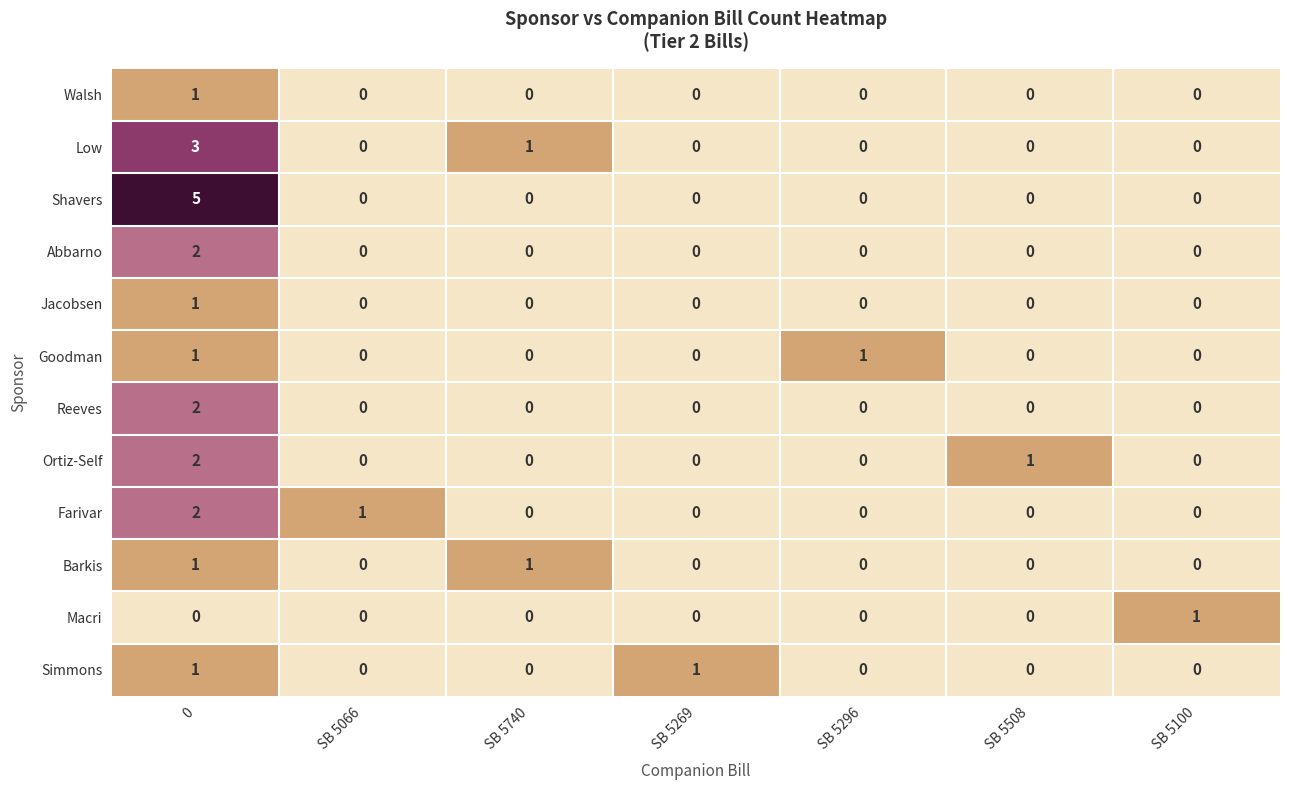

What is the maximum value shown in the chart?

5